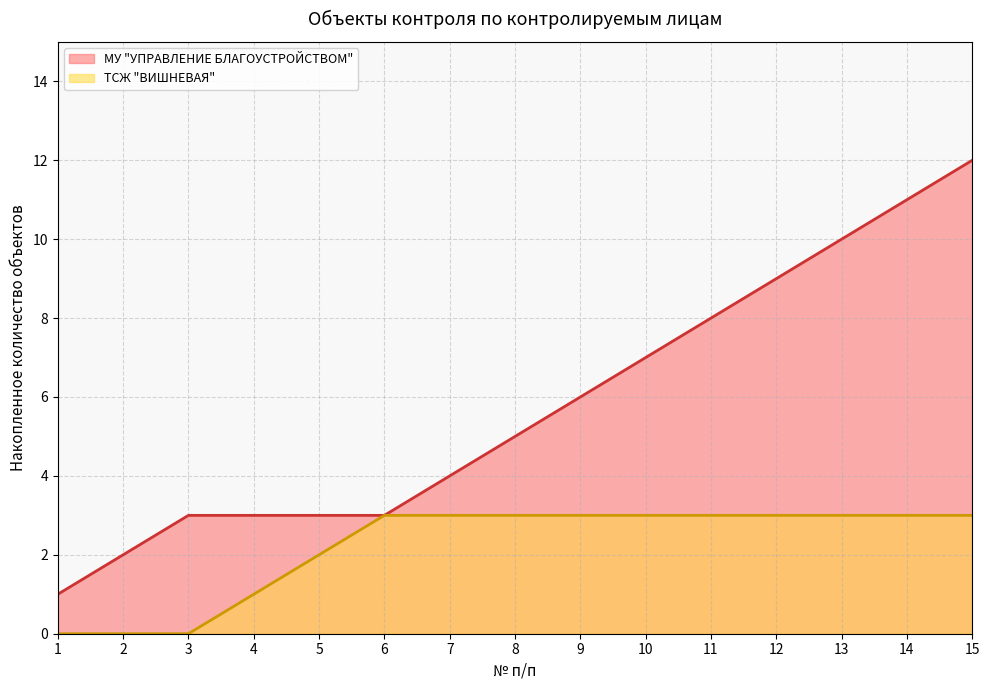

What value does the ТСЖ "ВИШНЕВАЯ" series have at 14?

3